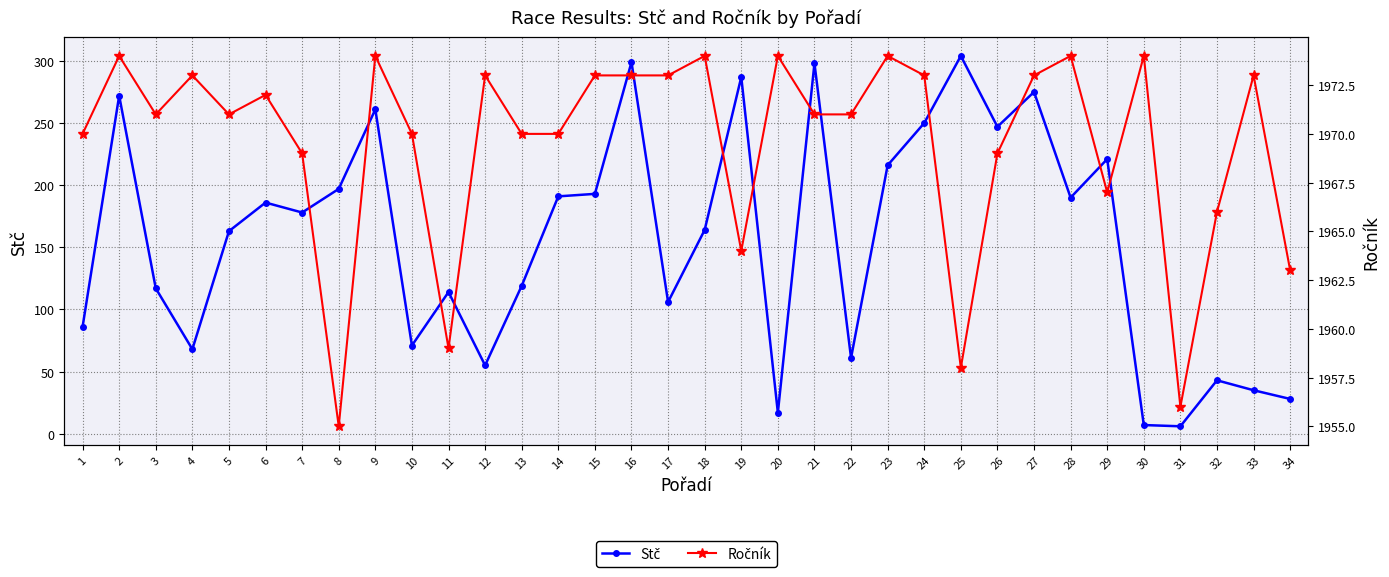

What is the average value of the Stč series?

157